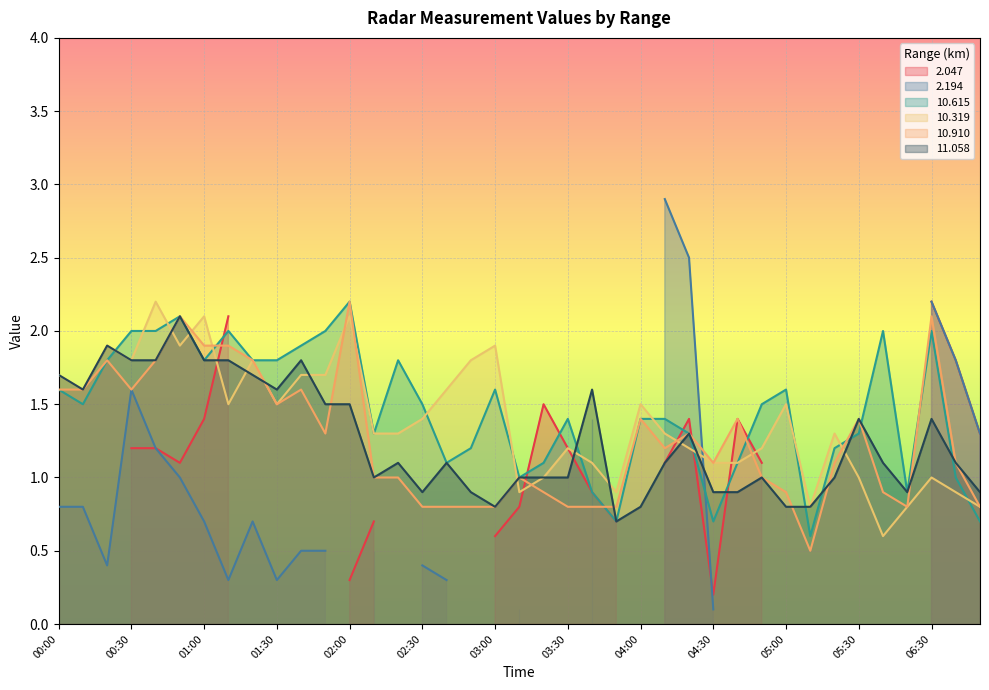

What is the difference between the maximum and second lowest values in the  10.910 series?

1.4